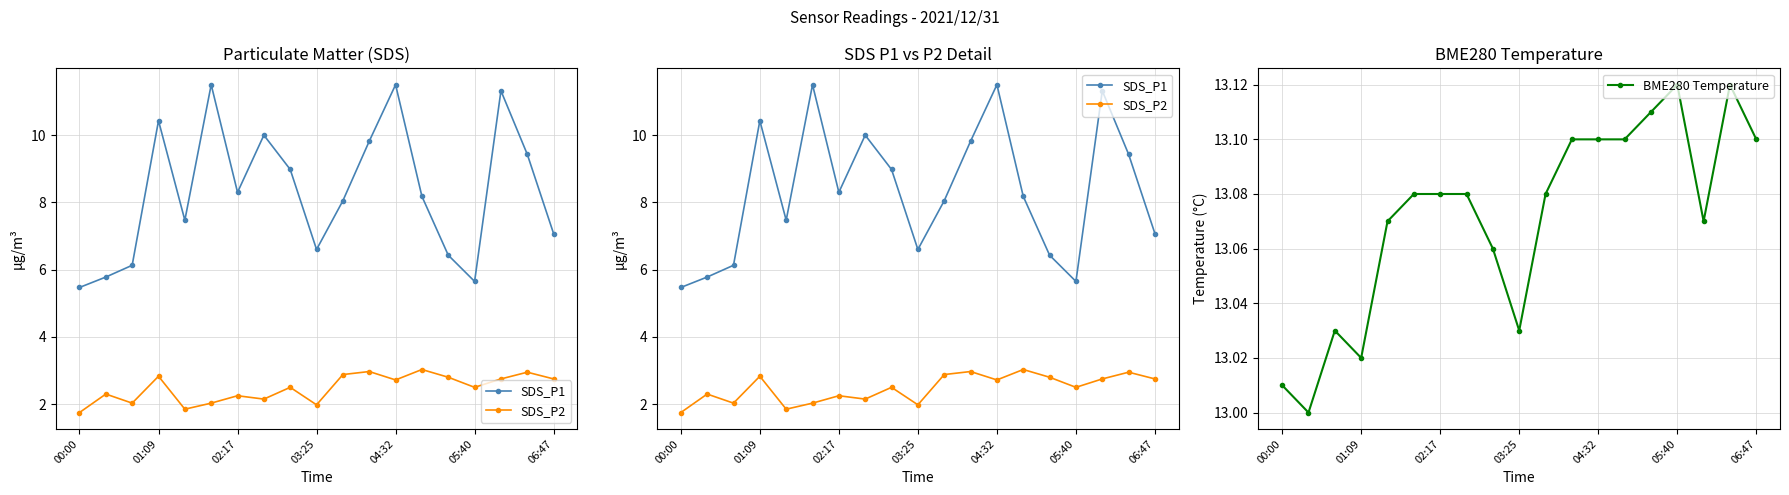

Which series has the widest spread of values?

SDS_P1